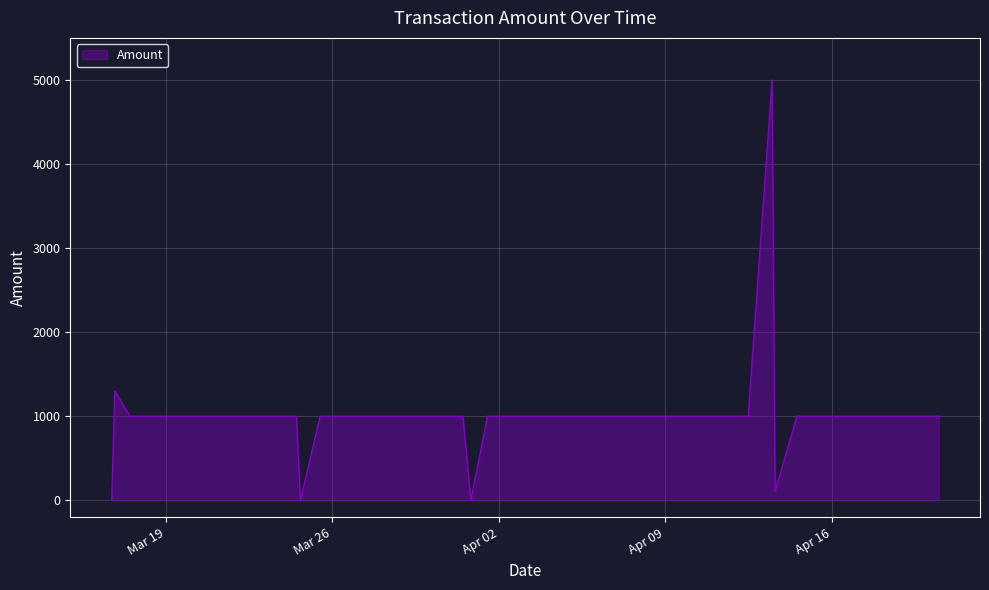

What is the maximum value shown in the chart?

5000.0